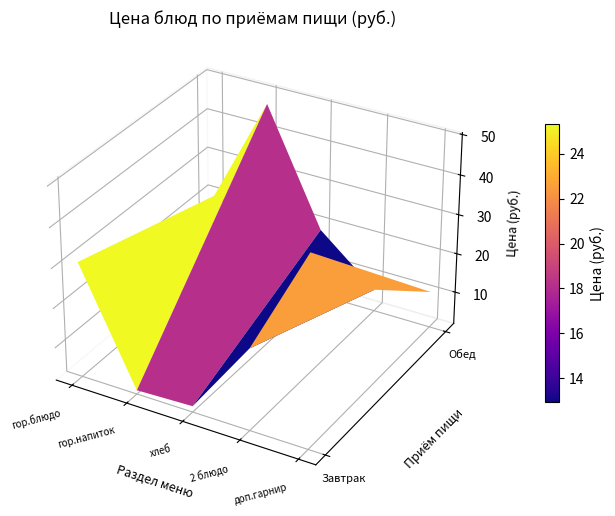

Is the value of Завтрак at хлеб greater than the value of Обед at 2 блюдо?

No